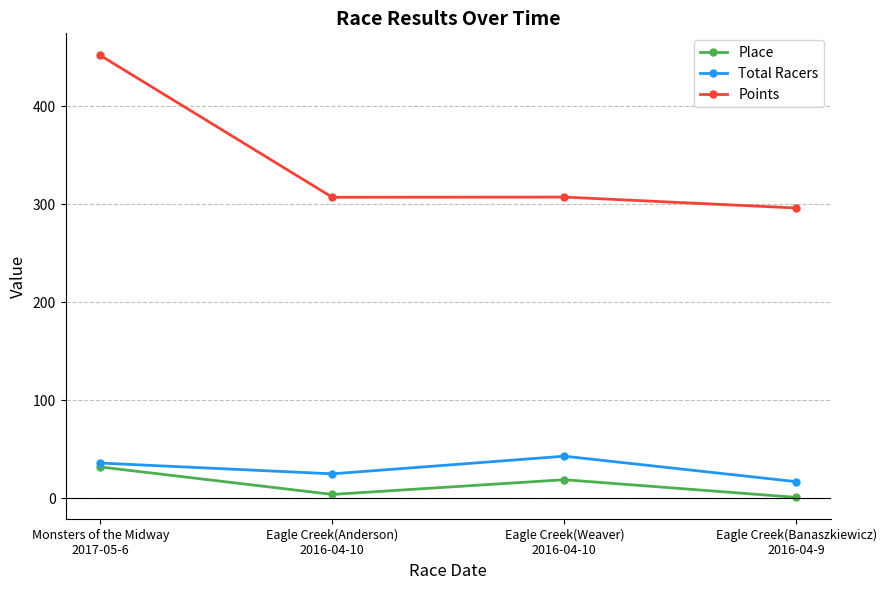

How many data points does each series have?

4